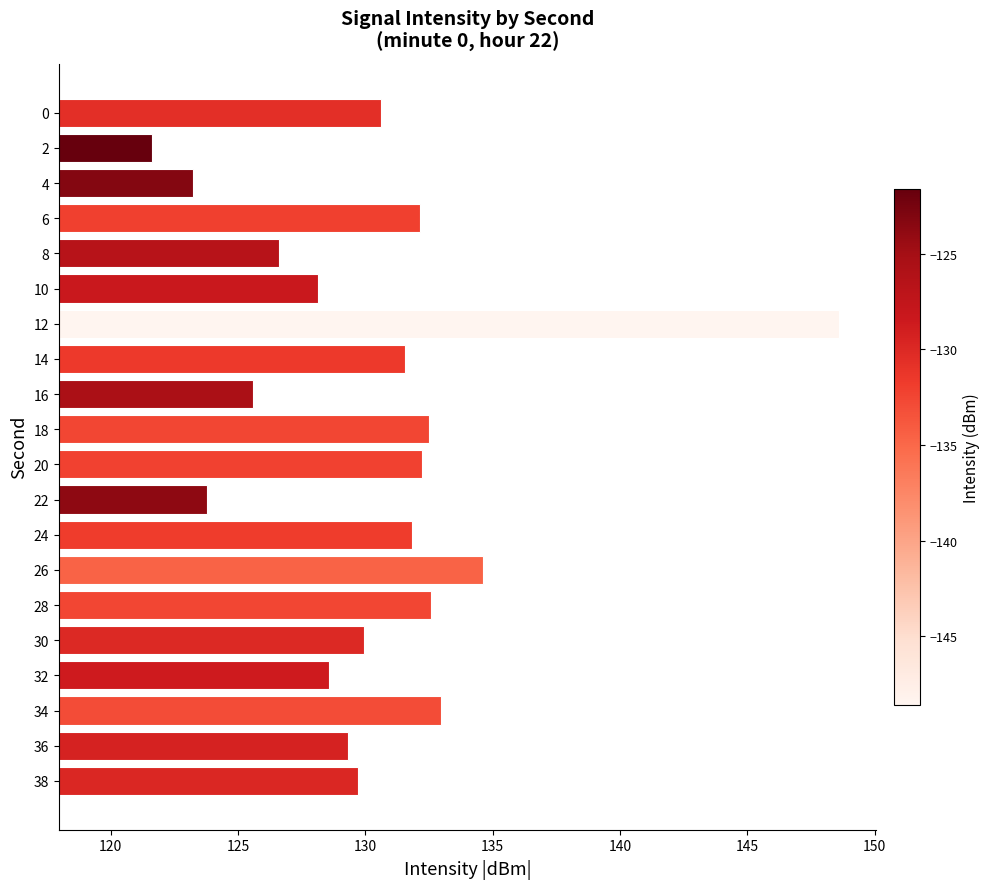

What is the sum of all values?

2606.1